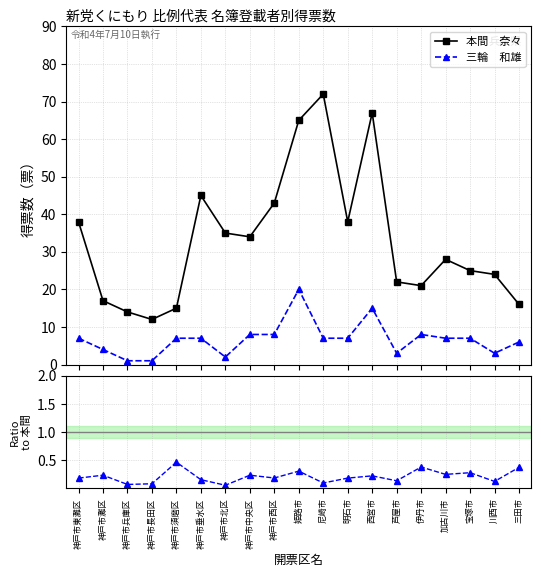

What is the difference between the maximum and minimum values in the 三輪／本間 series?

0.4